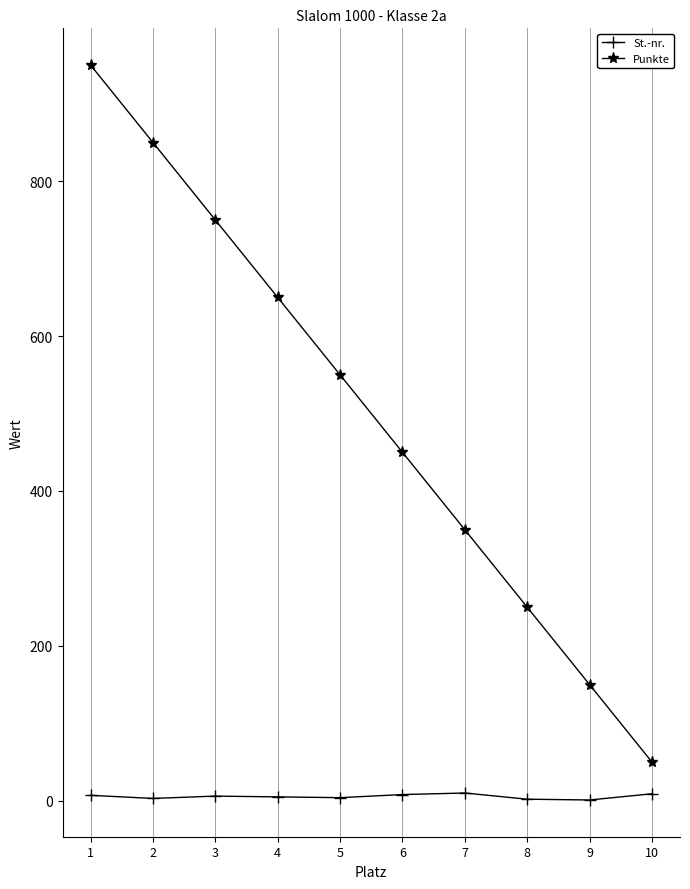

What is the average value of the Punkte series?

500